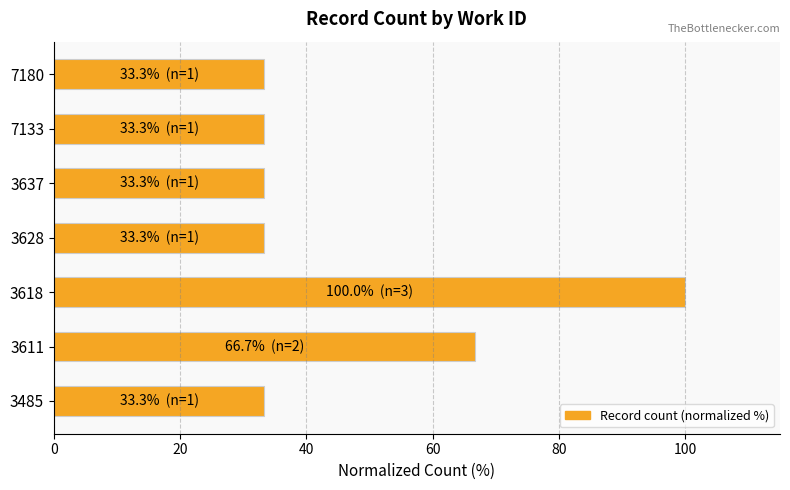

What is the ratio of the value at 3611 to the value at 3628?

2.0